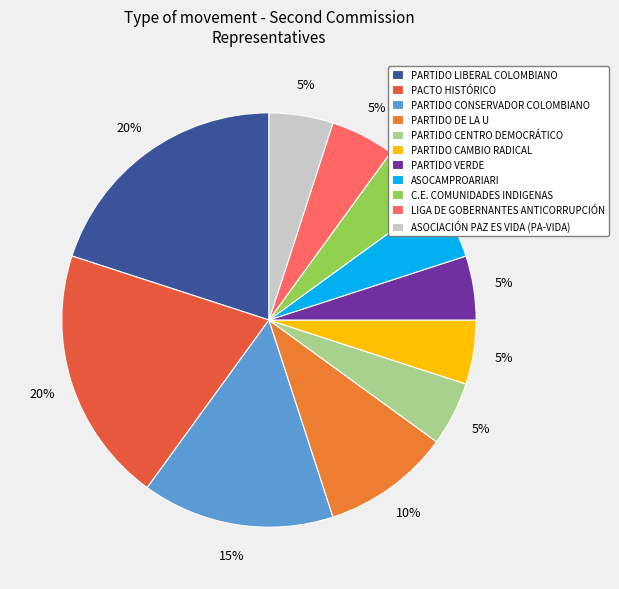

How many slices are in this pie chart?

11